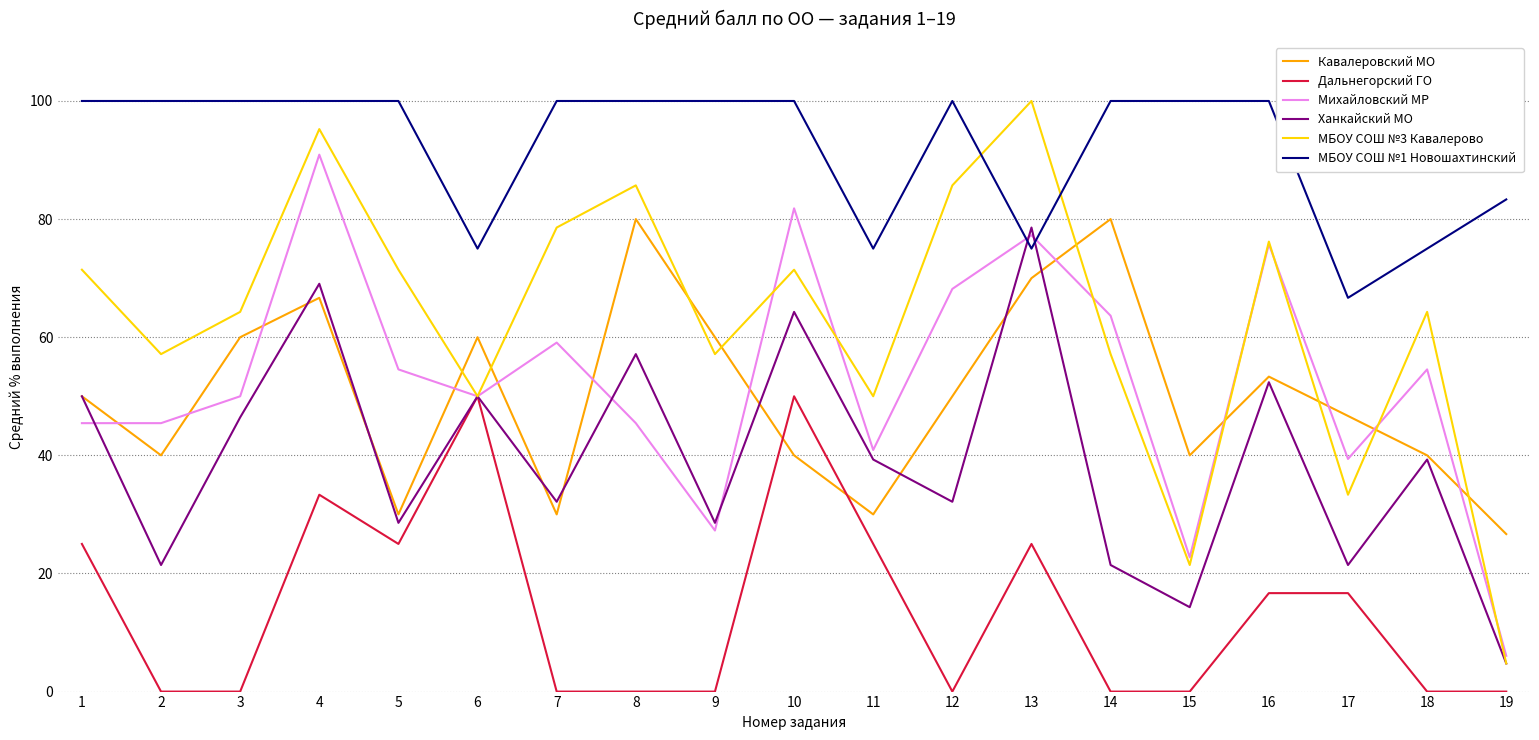

Where is Кавалеровский МО nearest to the value 53?

16